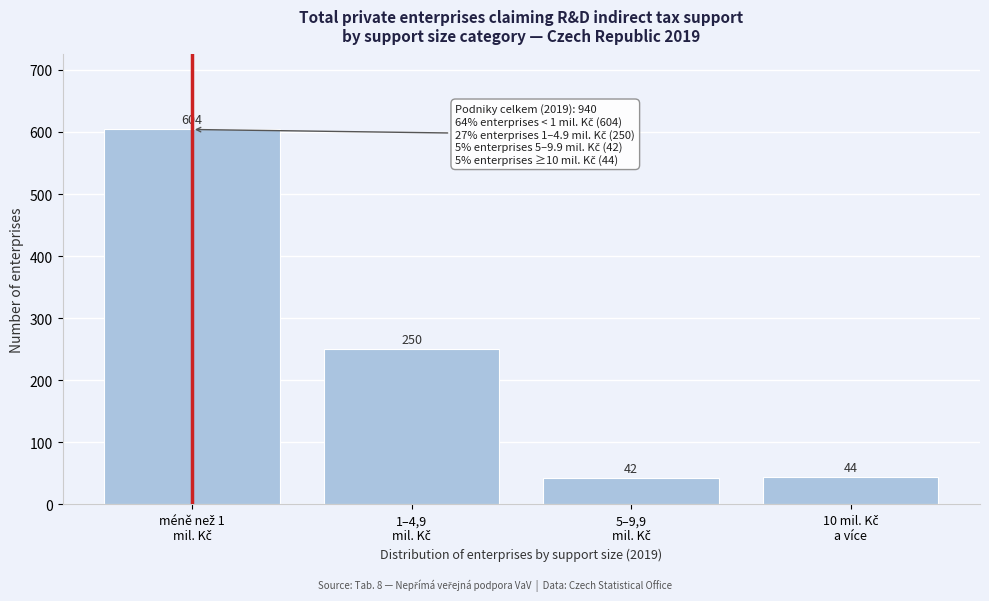

Reading right to left, list all the values displayed in this chart.

44	42	250	604